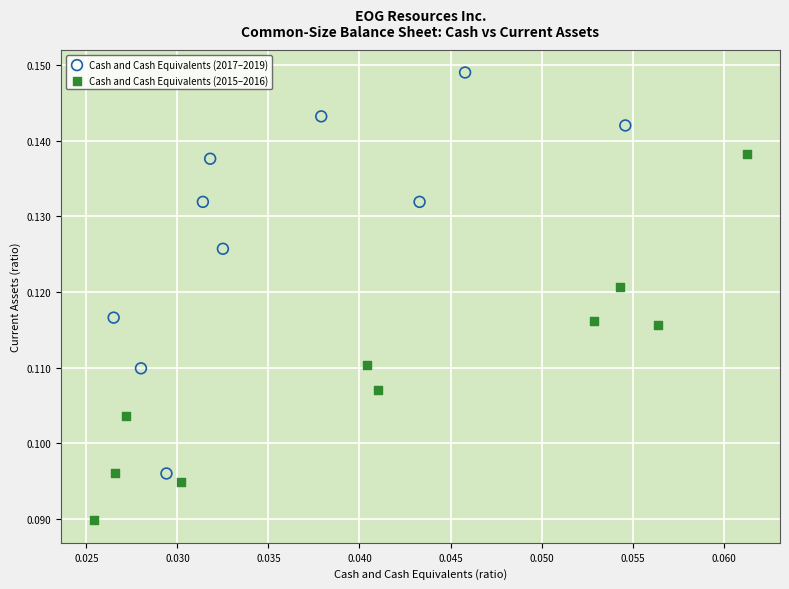

Which series reaches the maximum Y coordinate?

Cash and Cash Equivalents (2017–2019)